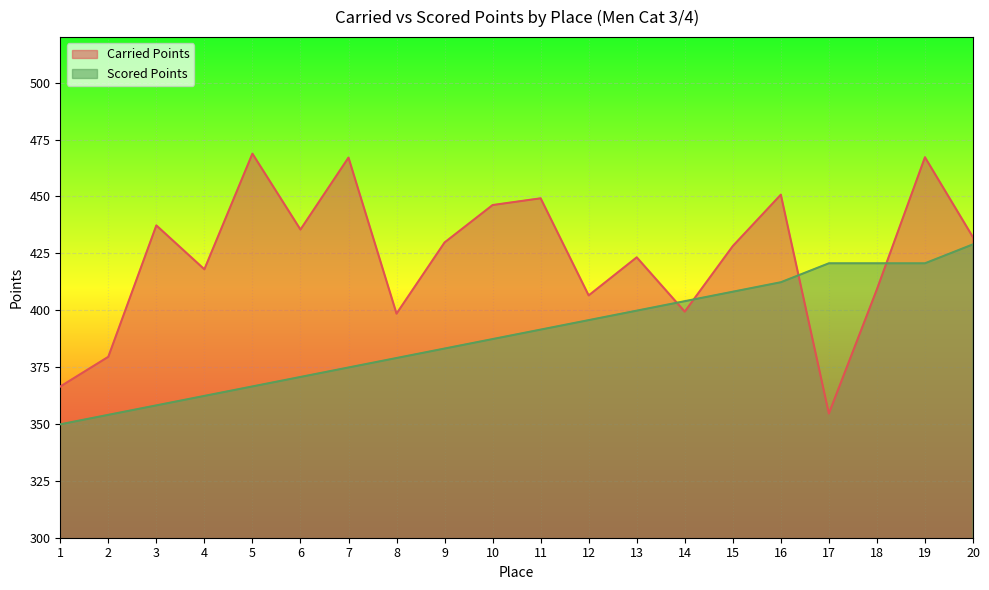

Where is Carried Points nearest to the value 411?

18